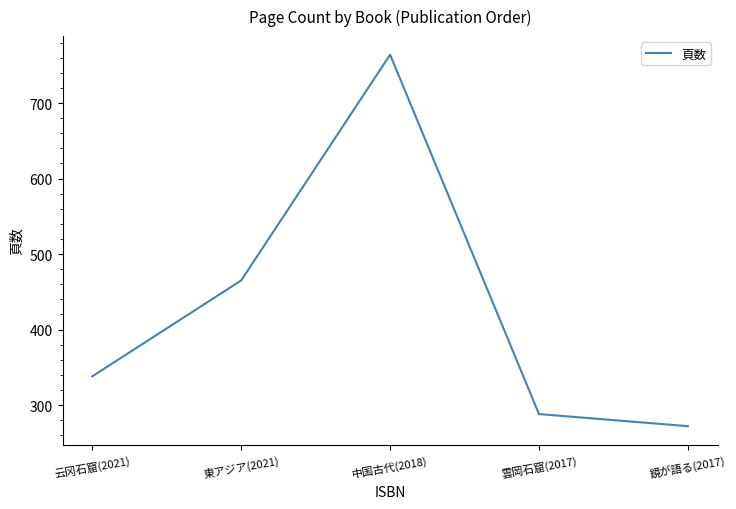

Where is the first local maximum?

中国古代(2018)